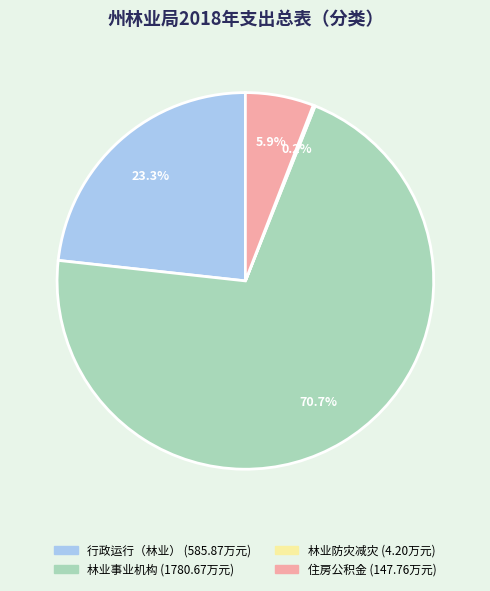

To the nearest percent, what portion does 行政运行（林业） represent?

23%